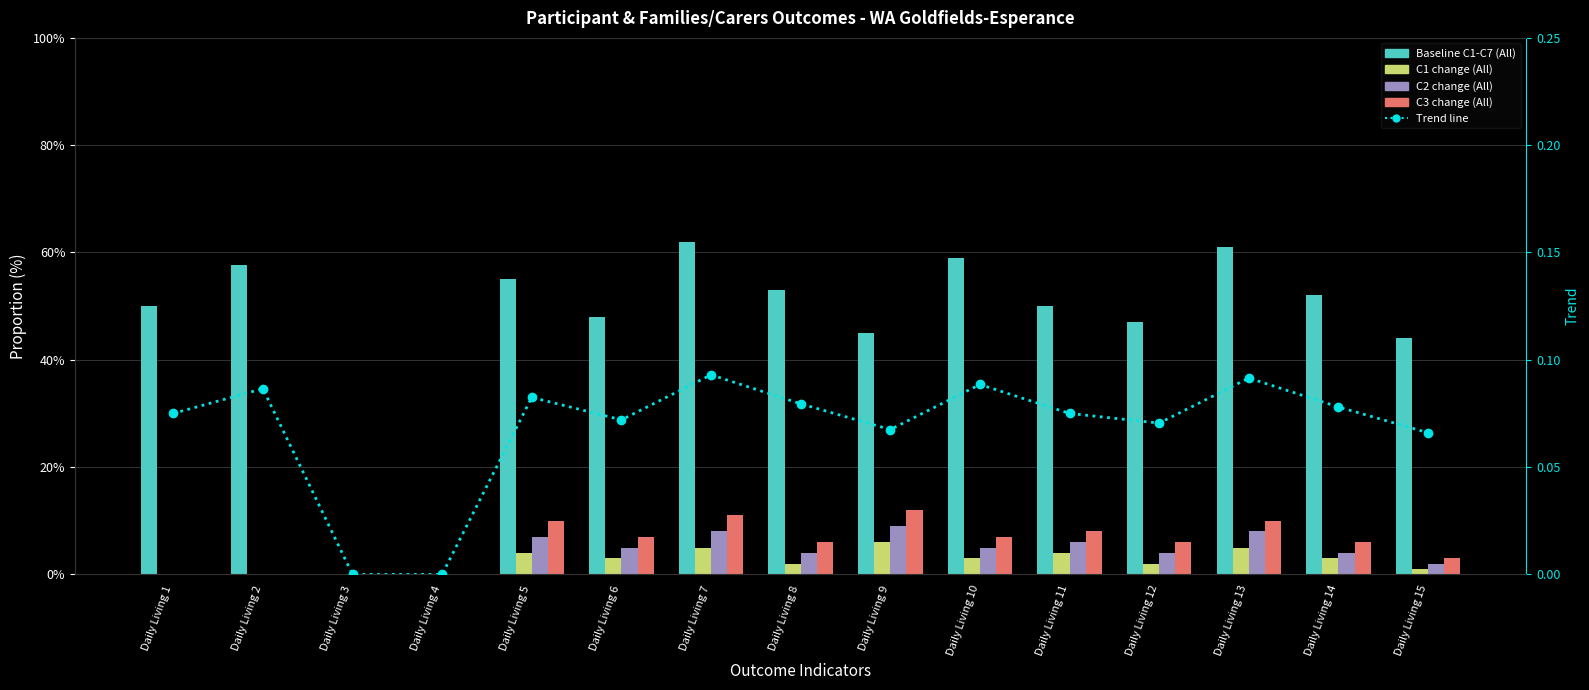

How many values in C3 change (All) are above zero?

11